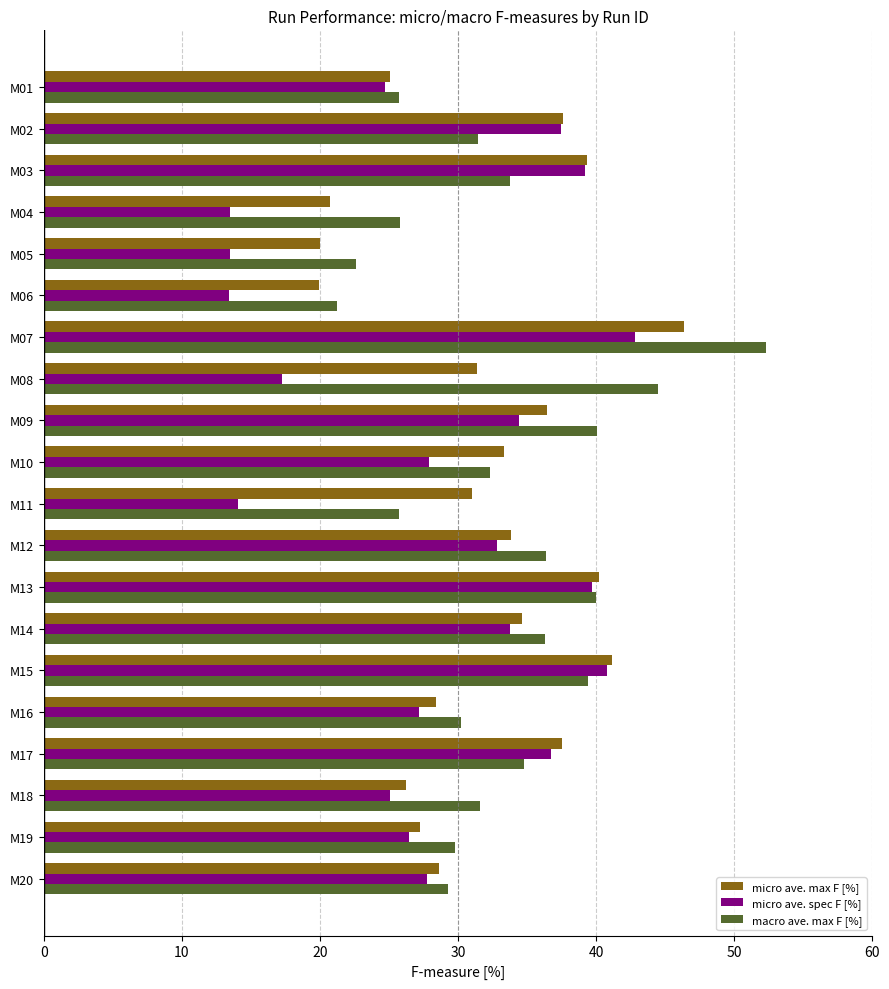

Between M12 and M18, which series saw the biggest shift?

micro ave. spec F [%]